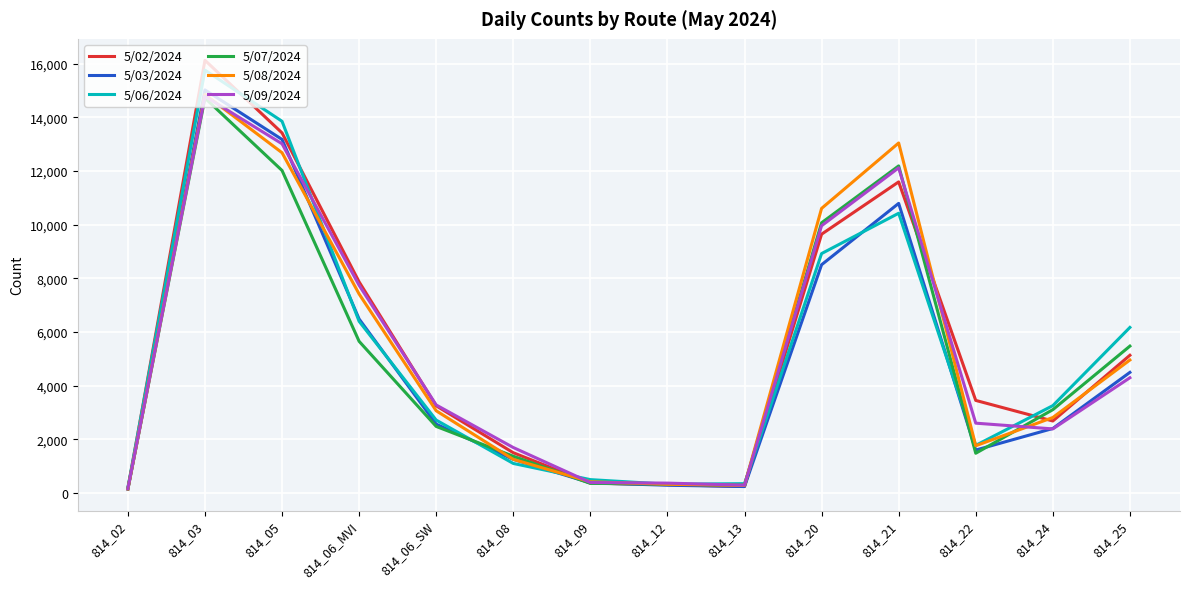

Which category has the highest value across all series?

814_03